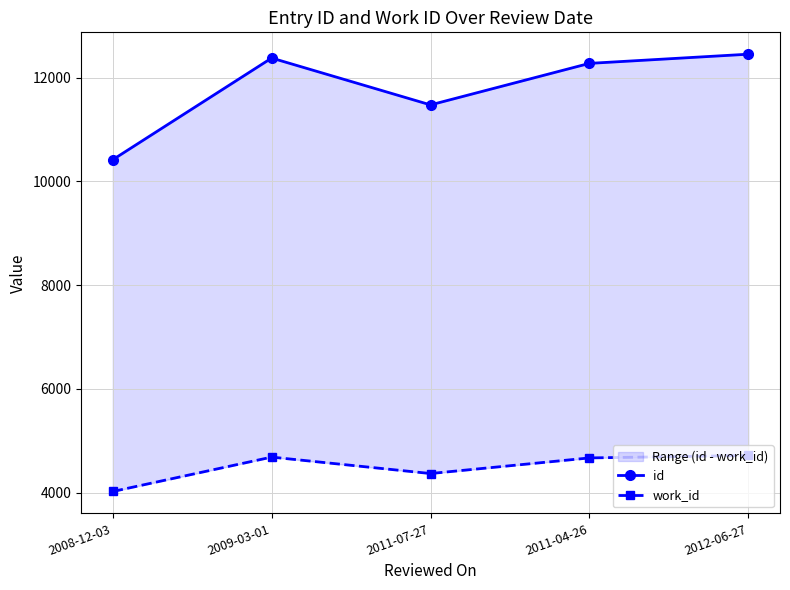

What is the sum of the id values at 2008-12-03 and 2012-06-27?

22871